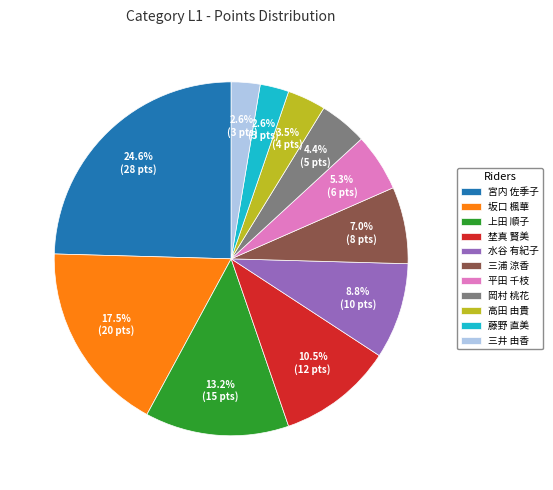

Between 藤野 直美 and 宮内 佐季子, which is larger?

宮内 佐季子